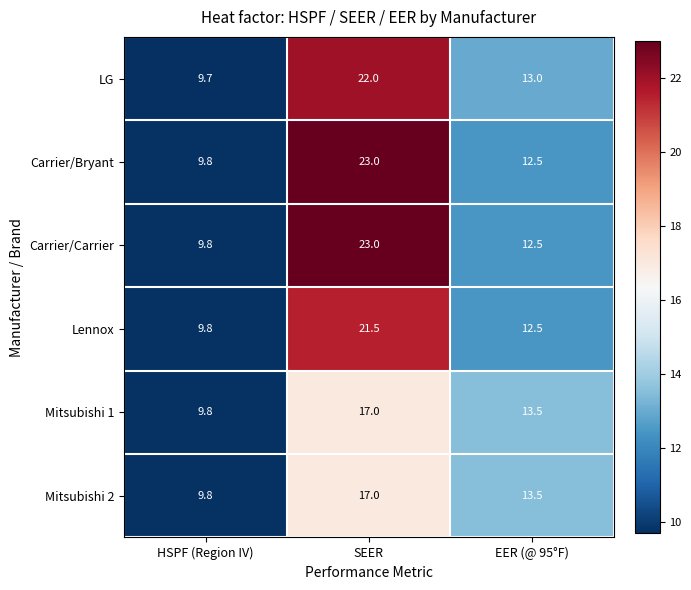

Where is Mitsubishi 2 nearest to the value 13?

EER (@ 95°F)